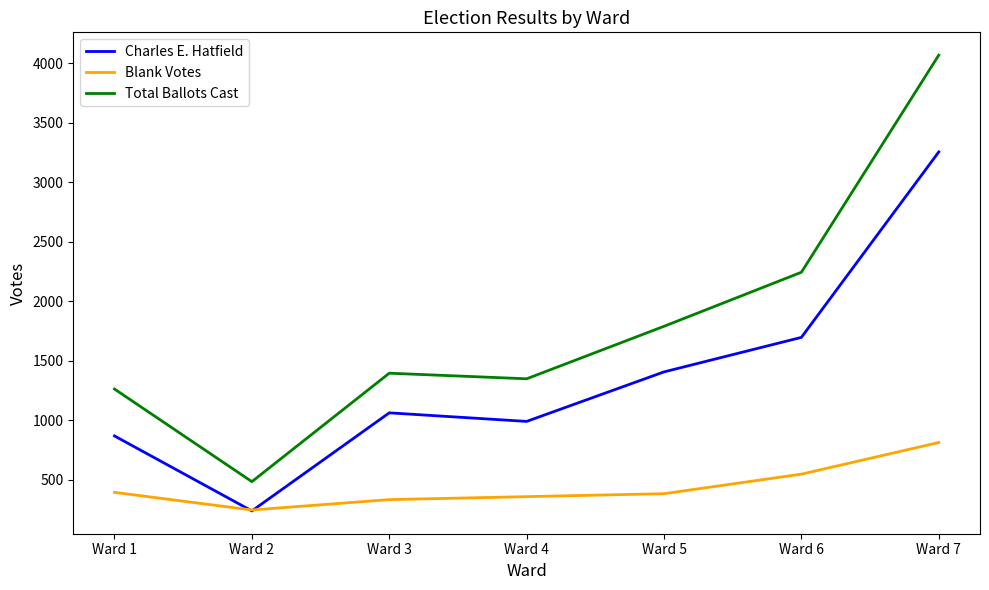

Count the number of categories in the chart.

7